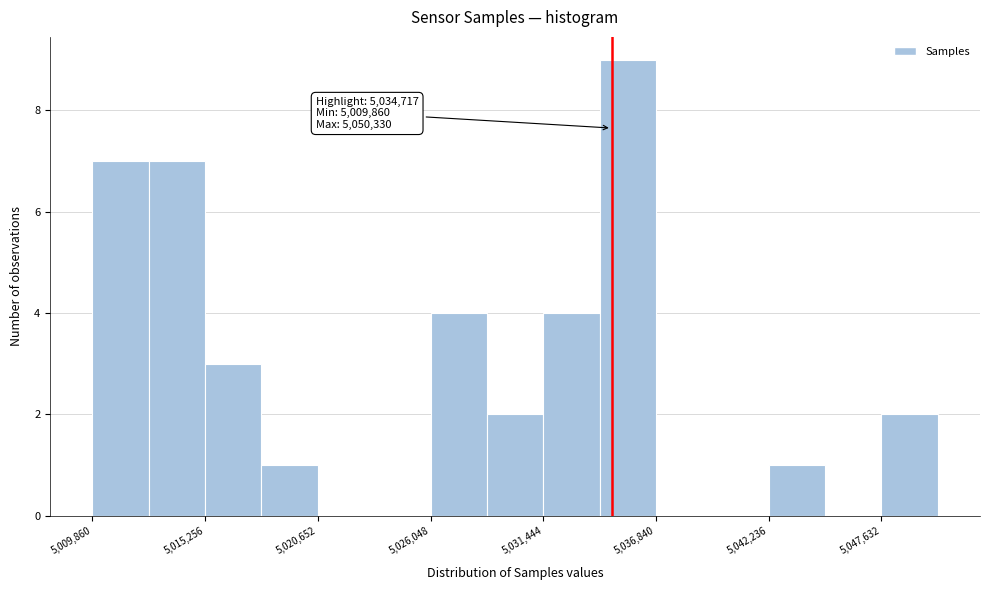

Around what value on the x-axis is the tallest bar? Give the approximate position of its centre, as read against the axis.

5035000